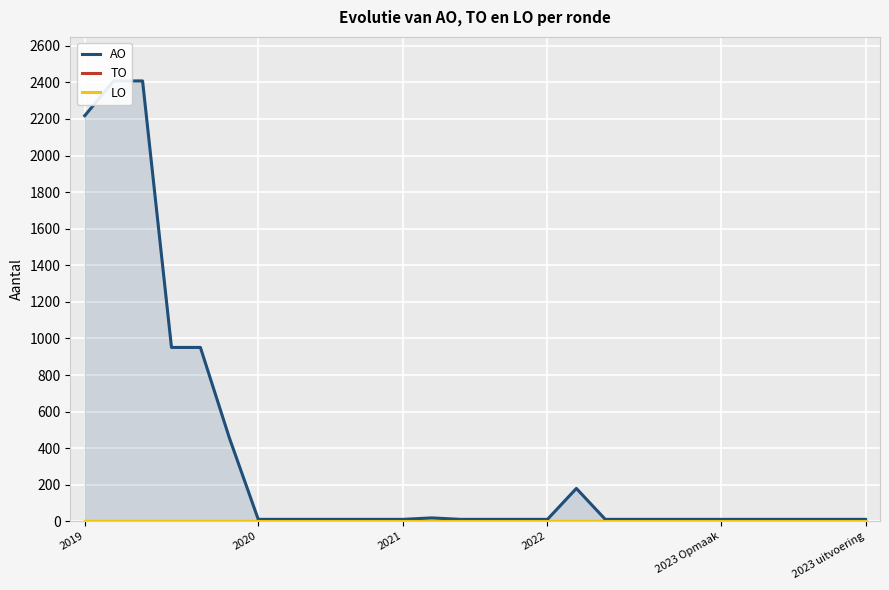

True or false: LO has a value of 0 at 18.

True